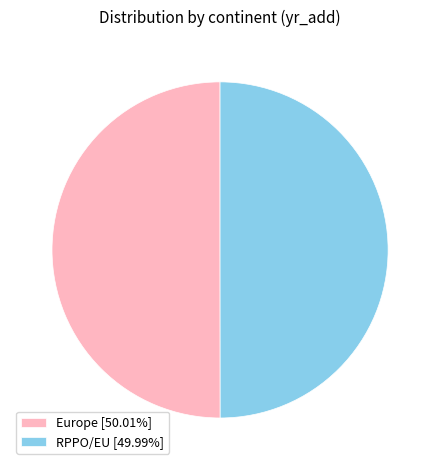

Do RPPO/EU [49.99%] and Europe [50.01%] together represent more than half of the pie?

Yes